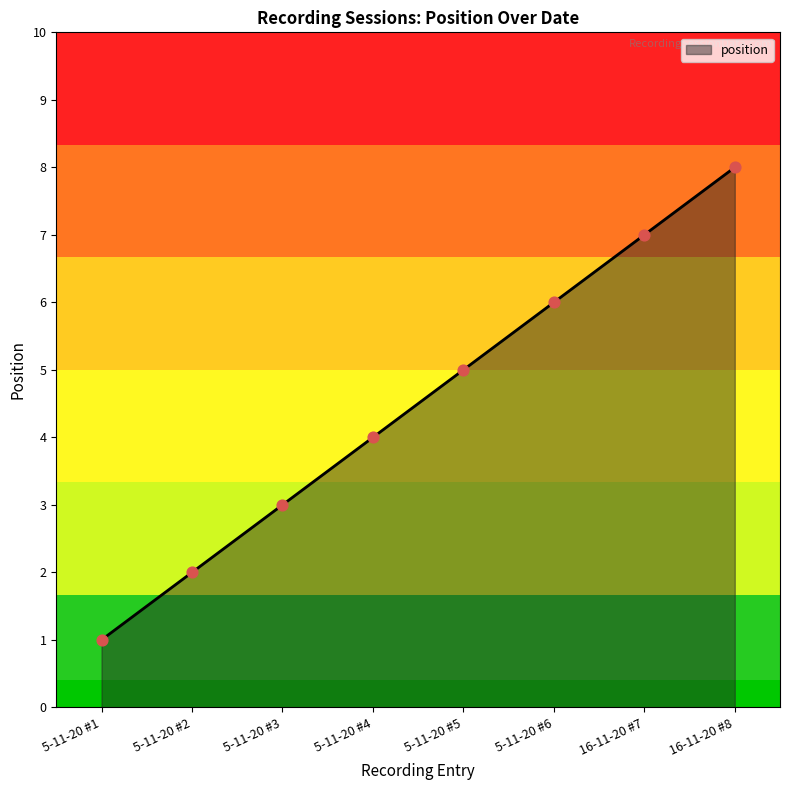

Which has a higher value, 5-11-20 #3 or 5-11-20 #1?

5-11-20 #3